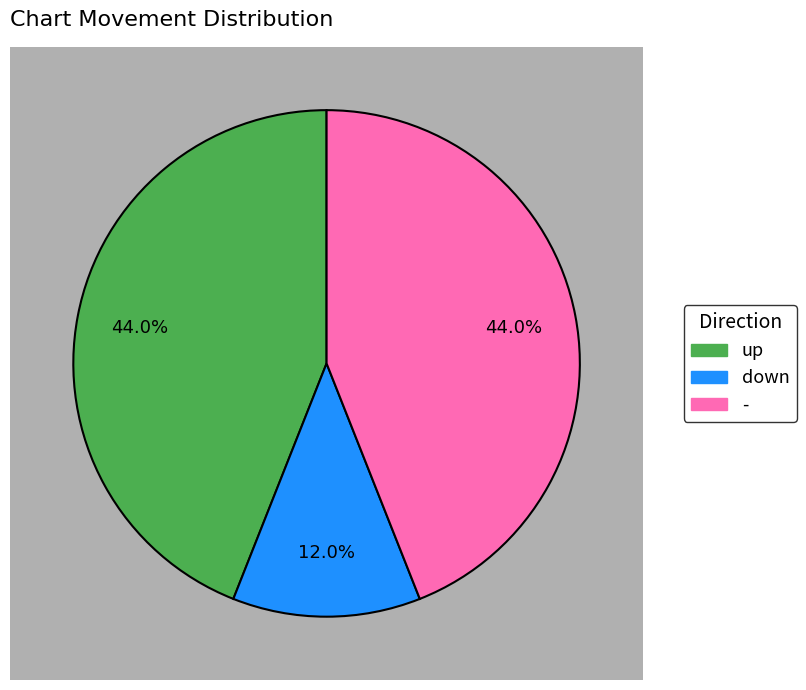

Rank the categories by value from highest to lowest.

up, -, down